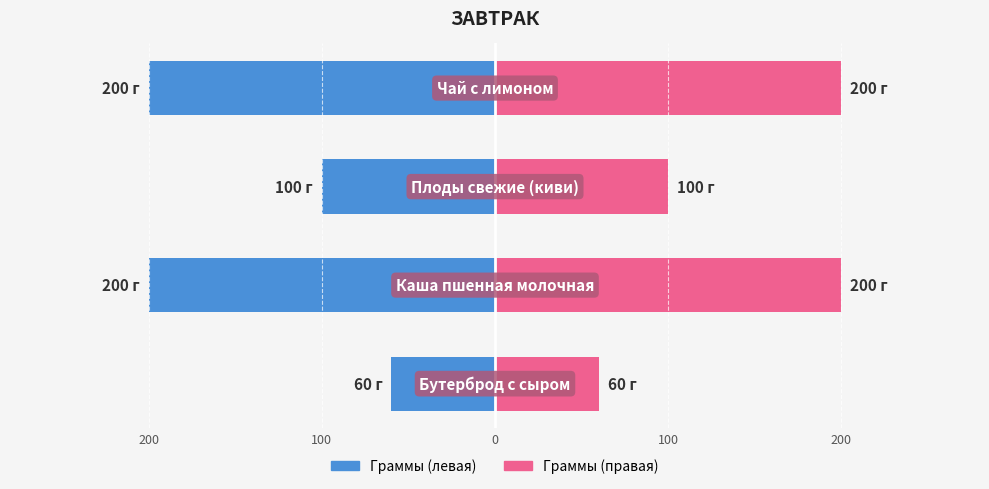

What is the sum of the Кол-во (г) values at 100 and 100?

-400